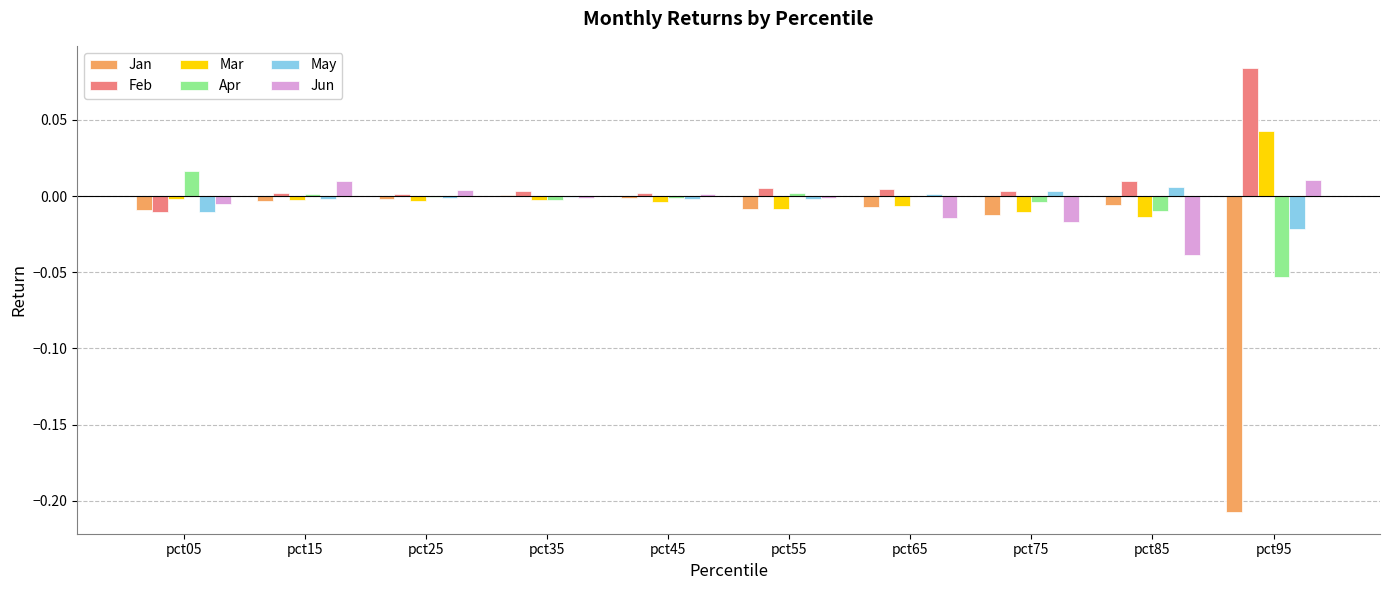

Which series has the largest range (max minus min)?

Jan